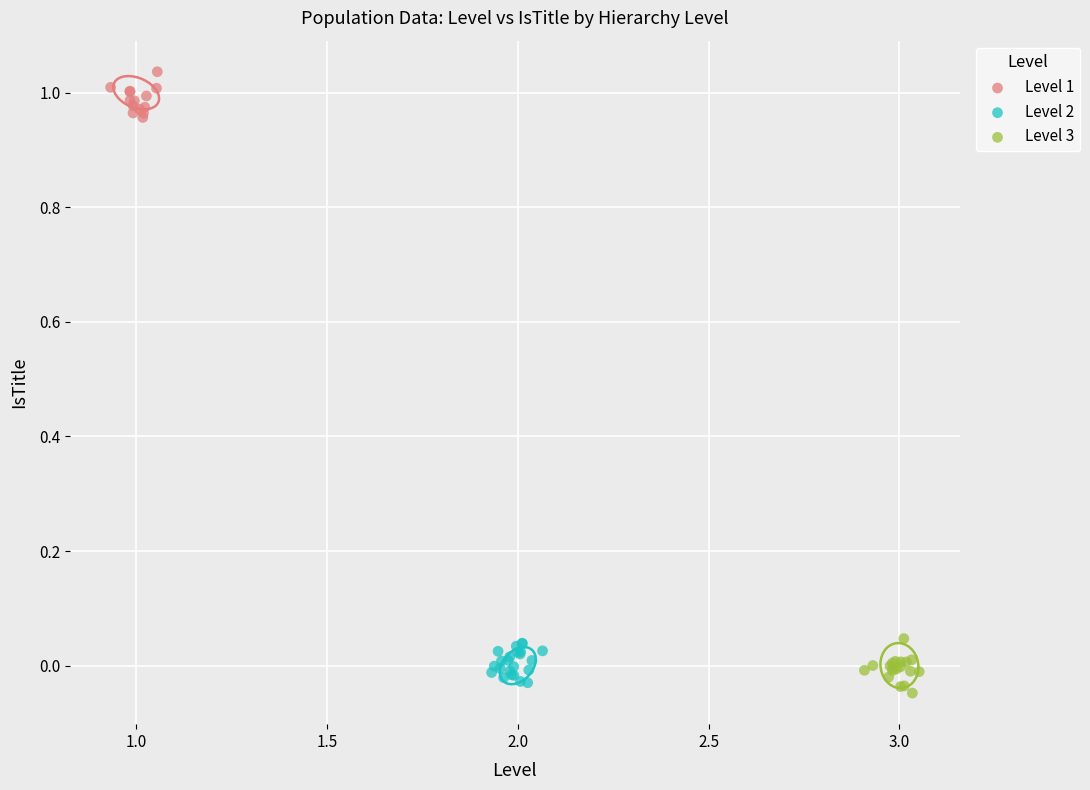

Which series reaches the maximum Y coordinate?

Level 1